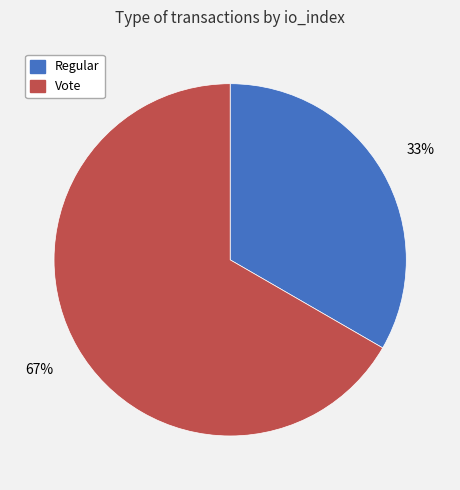

Which category accounts for the majority?

Vote